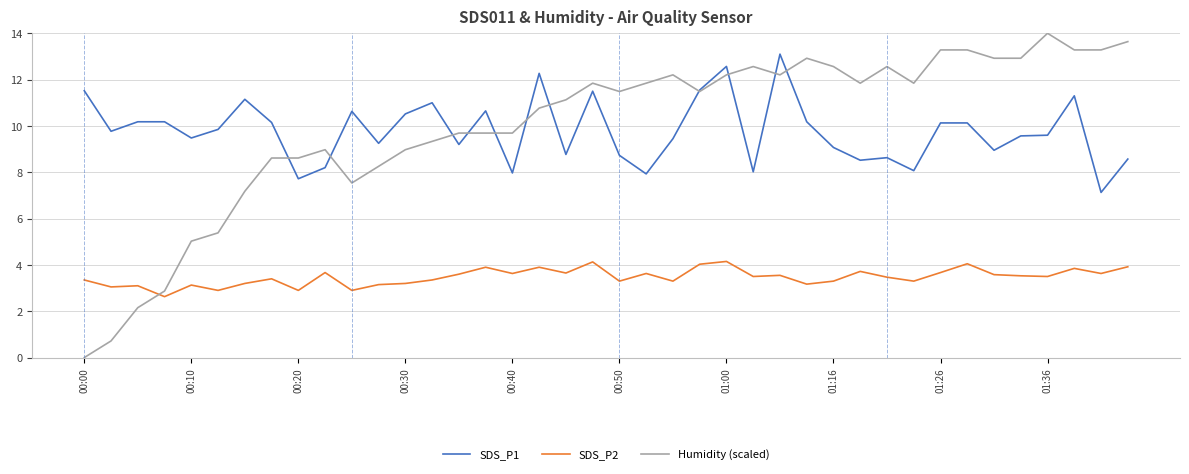

What is the maximum value shown in the chart?

14.0